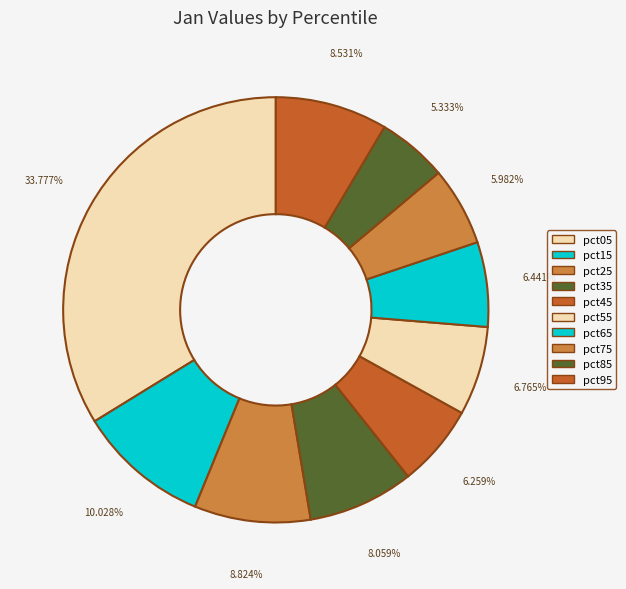

Is there a majority slice in this chart?

No